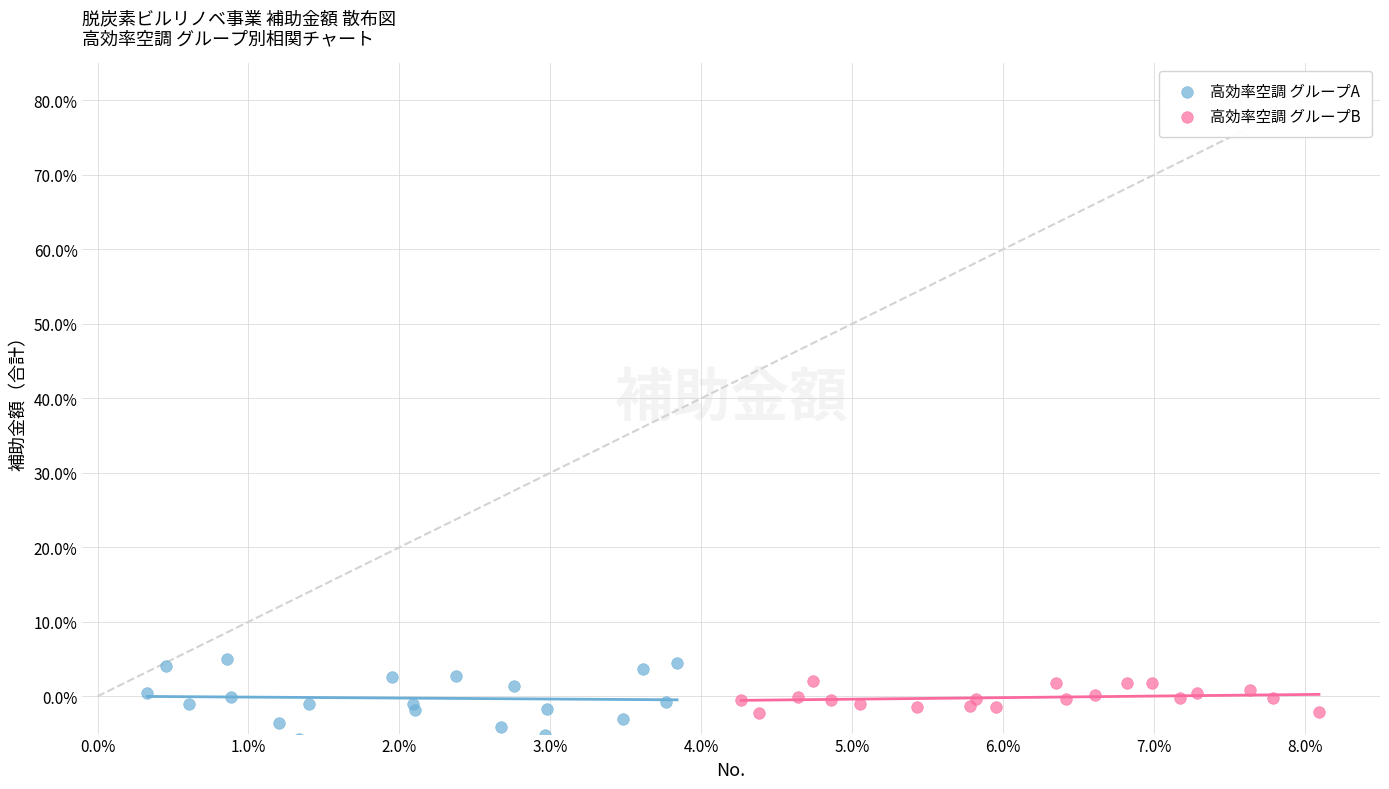

Which series reaches the minimum Y coordinate?

高効率空調 グループA